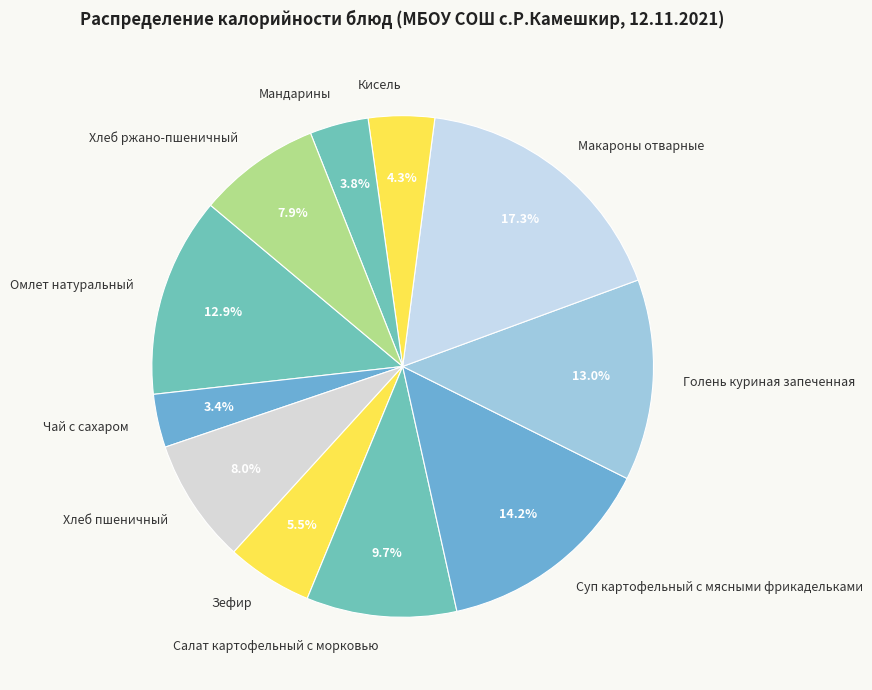

To the nearest percent, what percentage of the pie is Салат картофельный с морковью?

10%